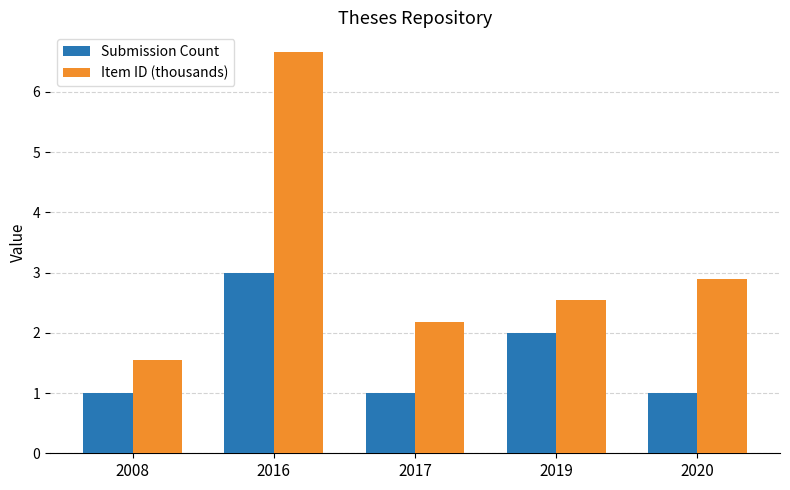

What is the total value across all series at 2017?

3.2